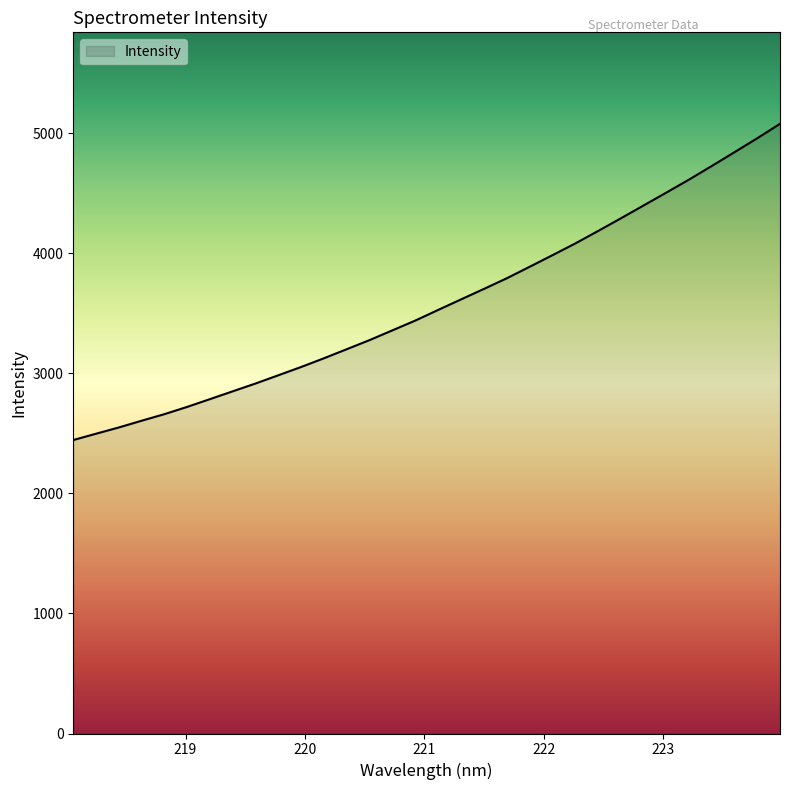

What is the maximum value shown in the chart?

5077.1